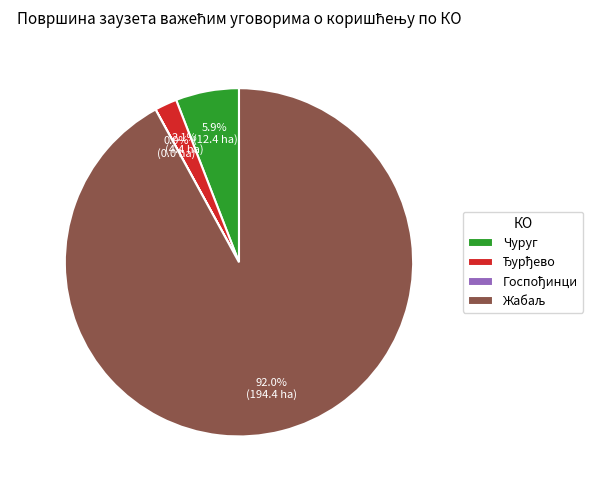

What percentage is NOT represented by Чуруг?

94.1%